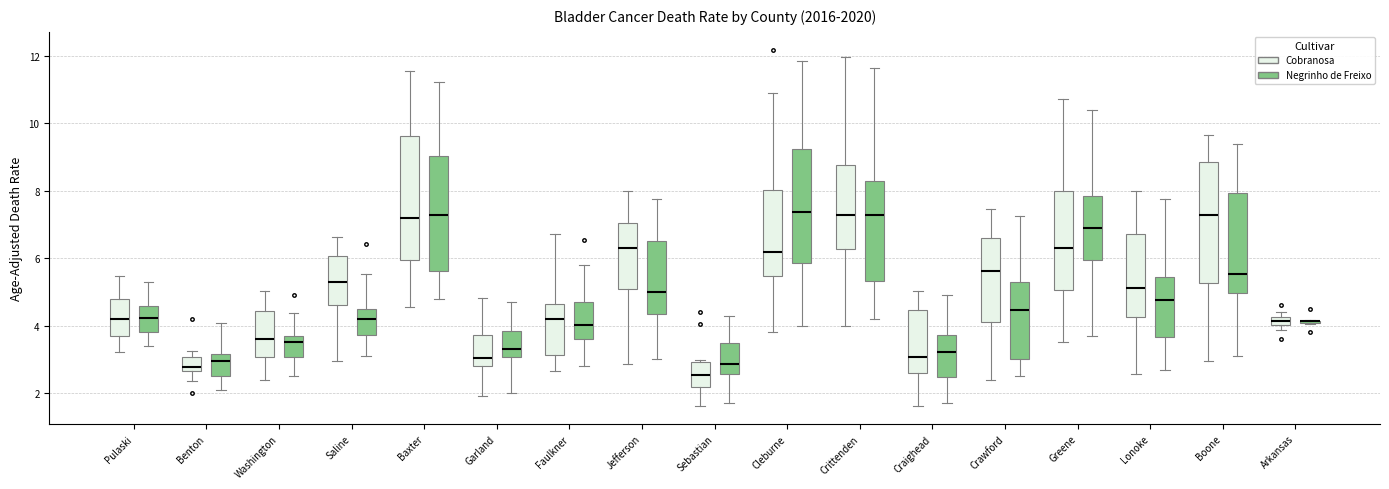

Where does the median line of the box for Sebastian (Cobranosa) sit on the y-axis? The values are not printed on the chart, so give them approximately, as read against the axis.

2.6